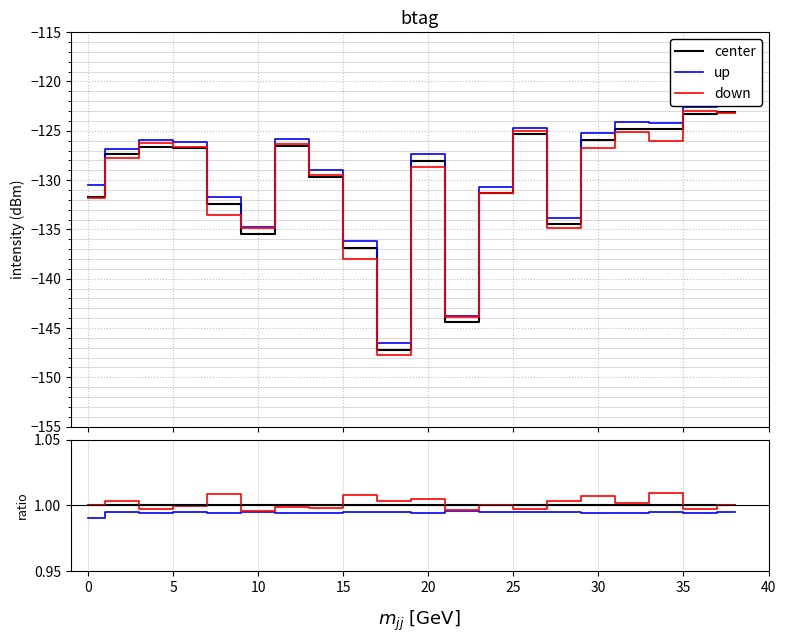

Is this an area chart (filled region under the line)?

No